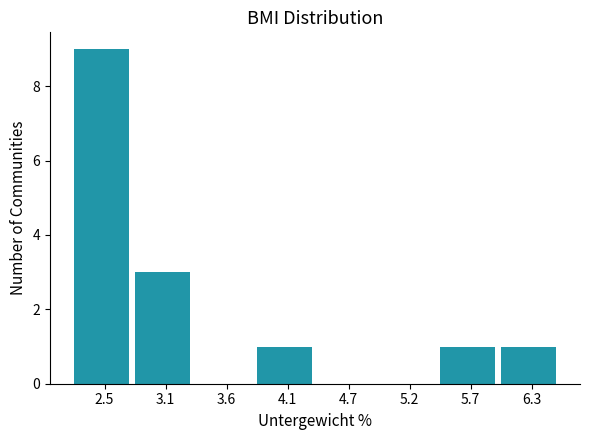

Reading left to right, what are all the values shown in this chart?

2.5=9	3.1=3	3.6=0	4.1=1	4.7=0	5.2=0	5.7=1	6.3=1